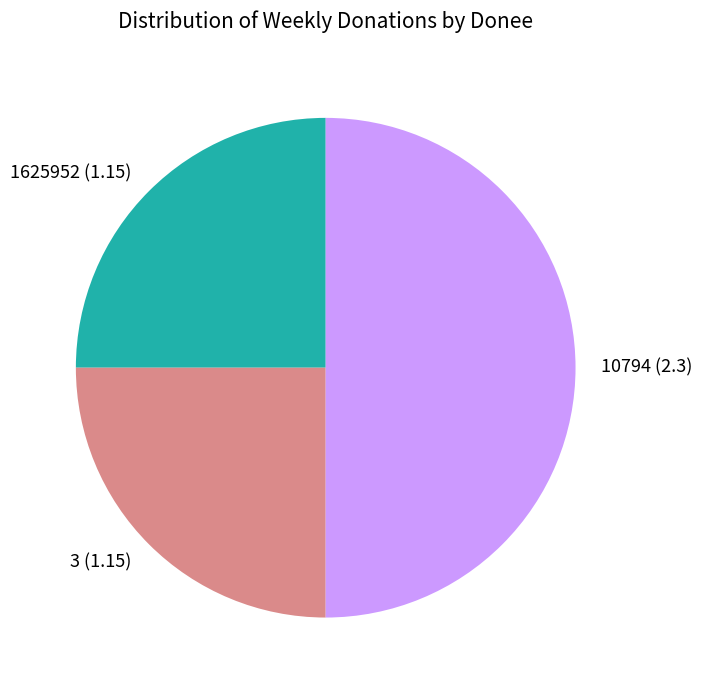

How many segments does this pie chart have?

3